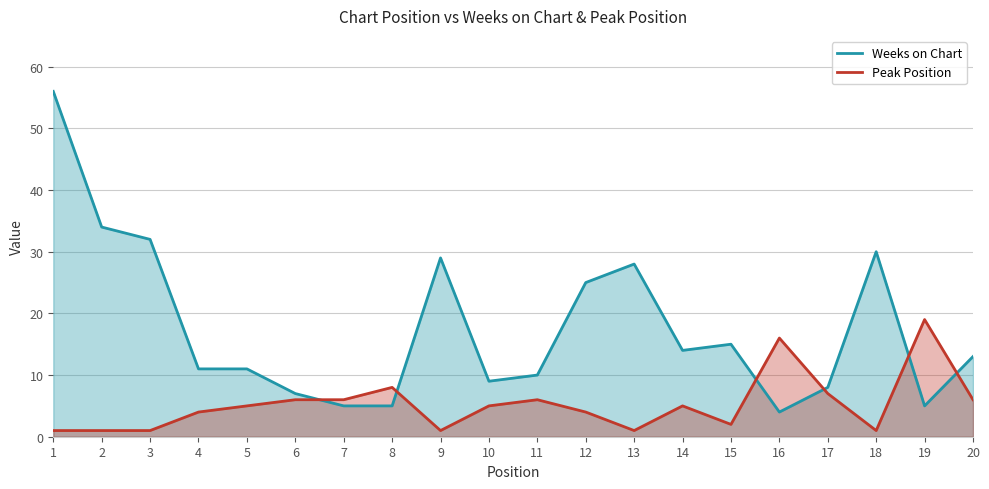

Does the chart display data point markers on the line(s)?

No